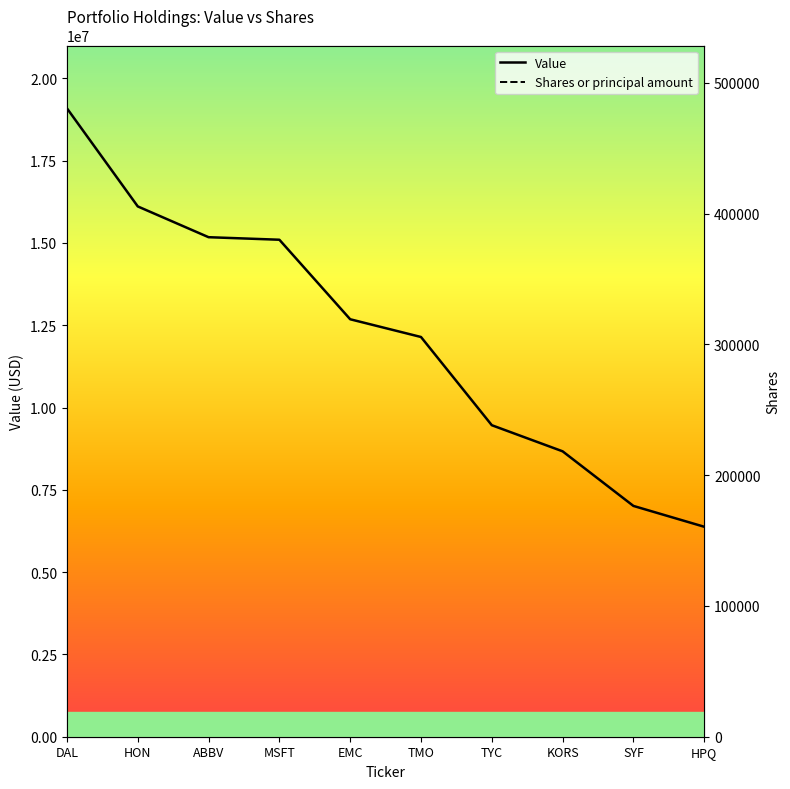

Rank the series at DAL from highest to lowest value.

Value, Shares or principal amount